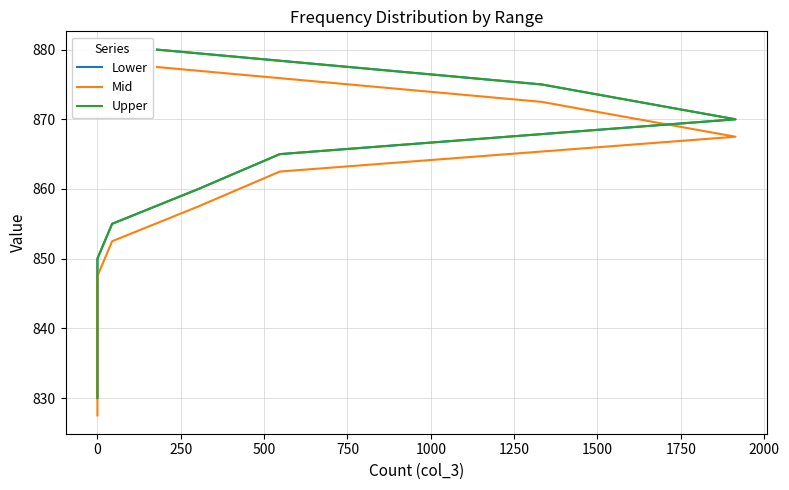

True or false: Mid and Upper intersect in this chart.

False